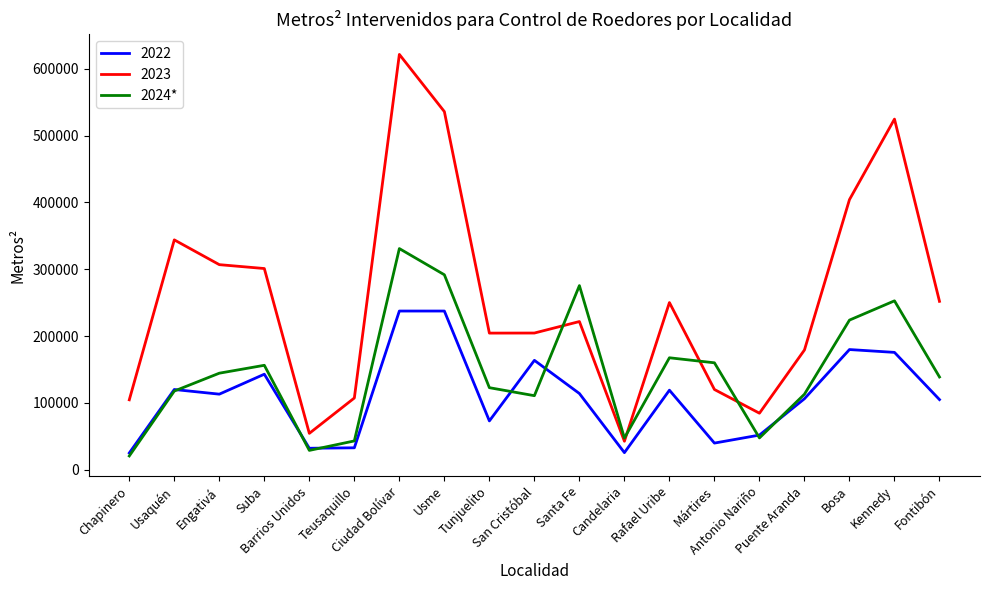

What is the maximum value for 2024*?

331000